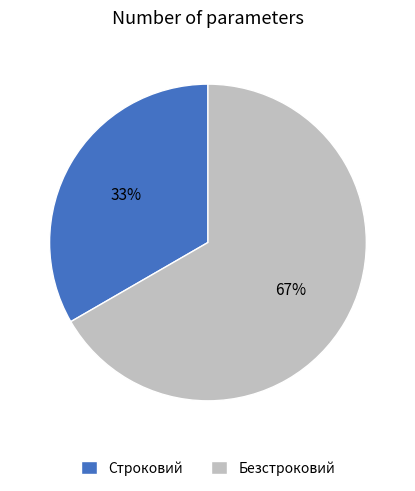

To the nearest percent, what is the average slice percentage?

50%